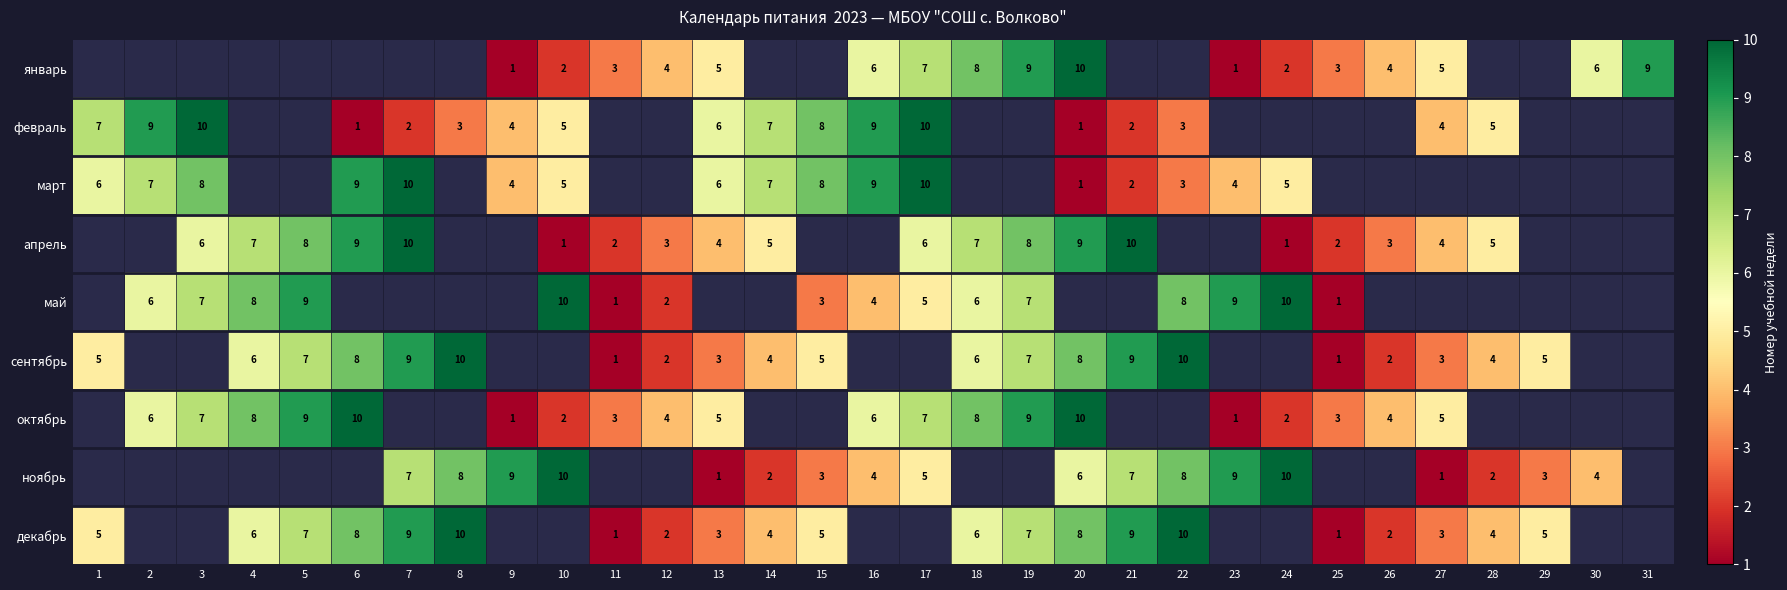

The value of сентябрь at 28 is 1. True or false?

False